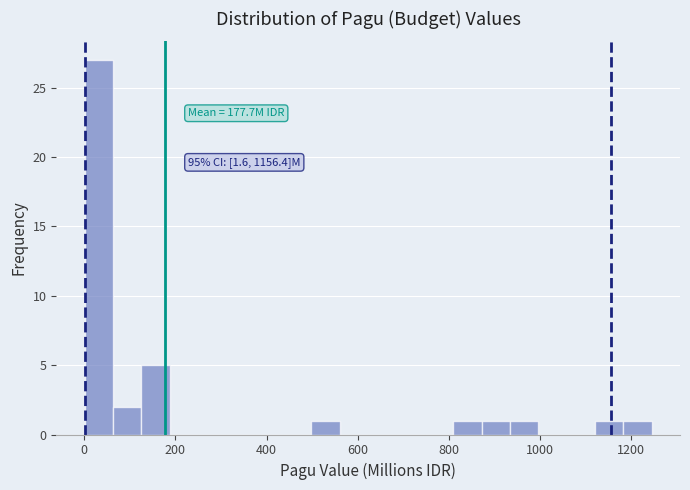

Read against the x-axis, roughly where is the centre of the tallest bar?

40